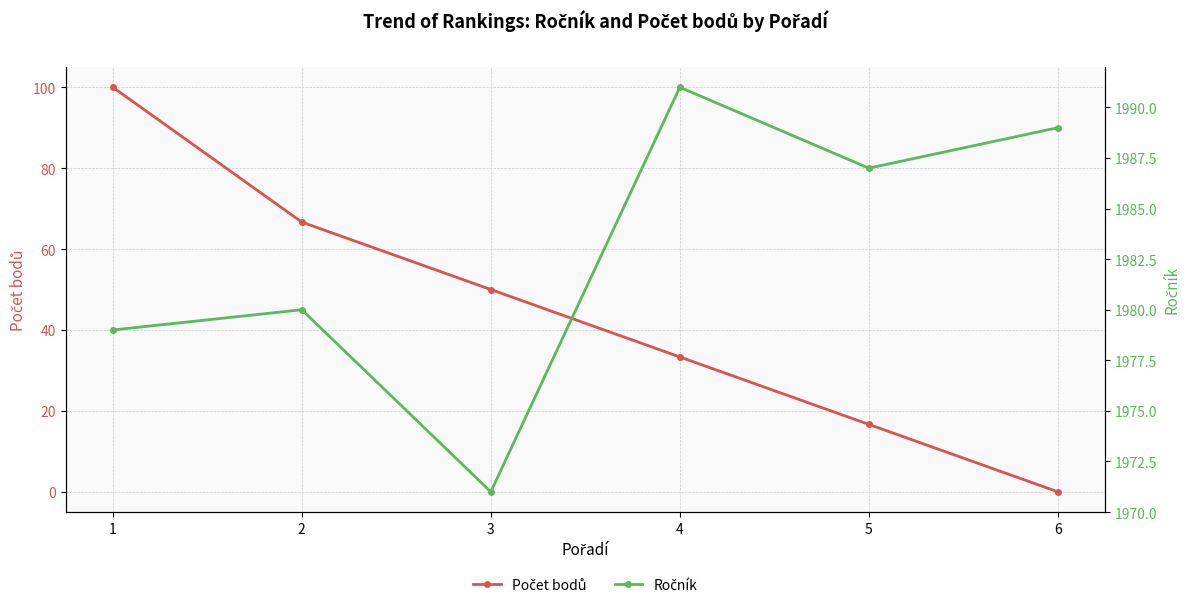

At how many categories does at least one series exceed 853?

6